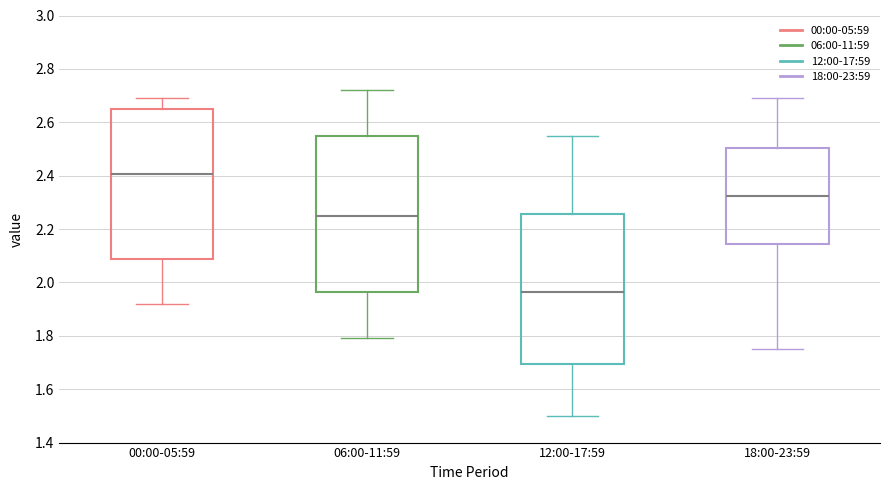

Reading left to right, transcribe this box plot: for each box, give where its median line is, the range the box spans, and where its two whiskers end, as read against the y-axis. The values are not printed on the chart, so give them approximately, as read against the axis.

00:00-05:59: median 2.40, box 2.08 to 2.66, whiskers 1.92 to 2.70
06:00-11:59: median 2.26, box 1.96 to 2.54, whiskers 1.80 to 2.72
12:00-17:59: median 1.96, box 1.70 to 2.26, whiskers 1.50 to 2.56
18:00-23:59: median 2.32, box 2.14 to 2.50, whiskers 1.76 to 2.70